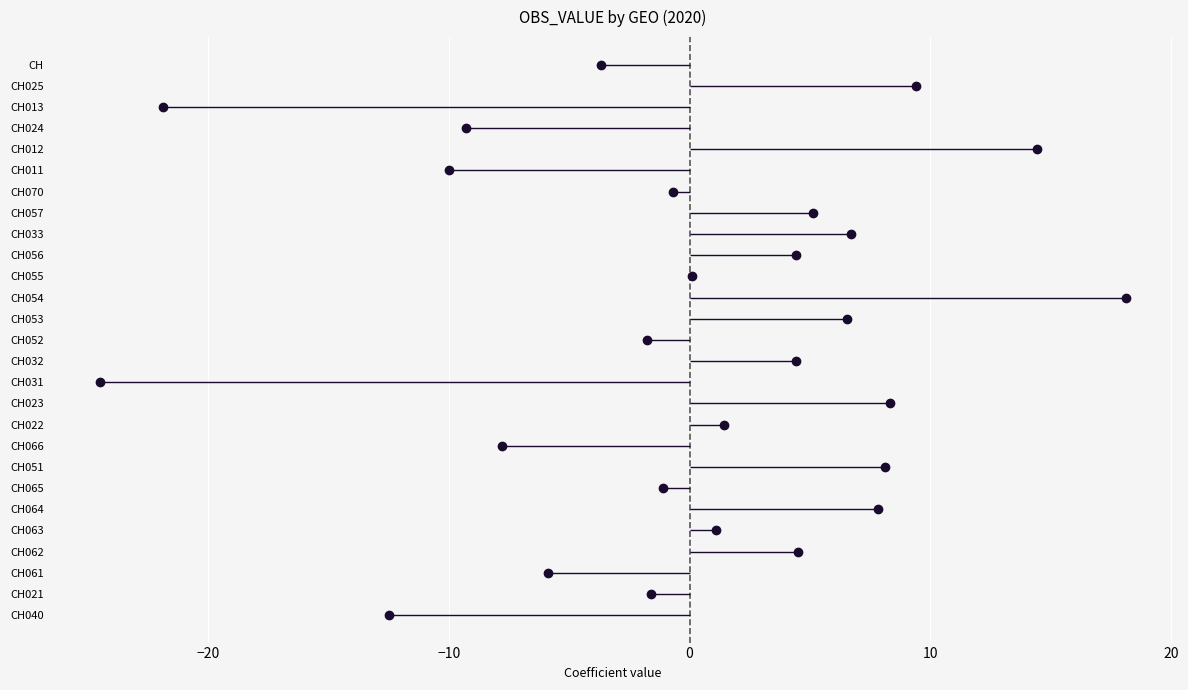

How many categories are shown in the chart?

27